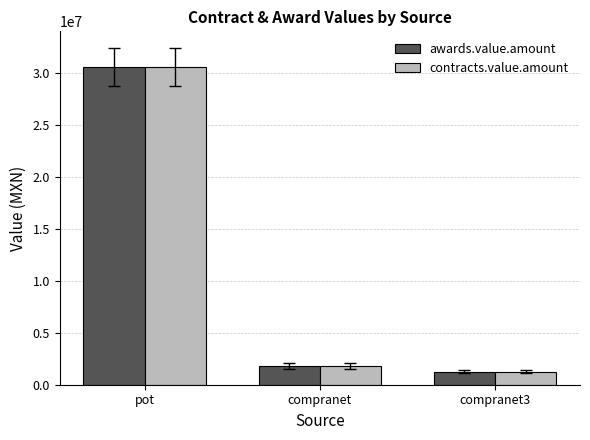

Is the value of contracts.value.amount at compranet greater than the value of awards.value.amount at compranet3?

Yes